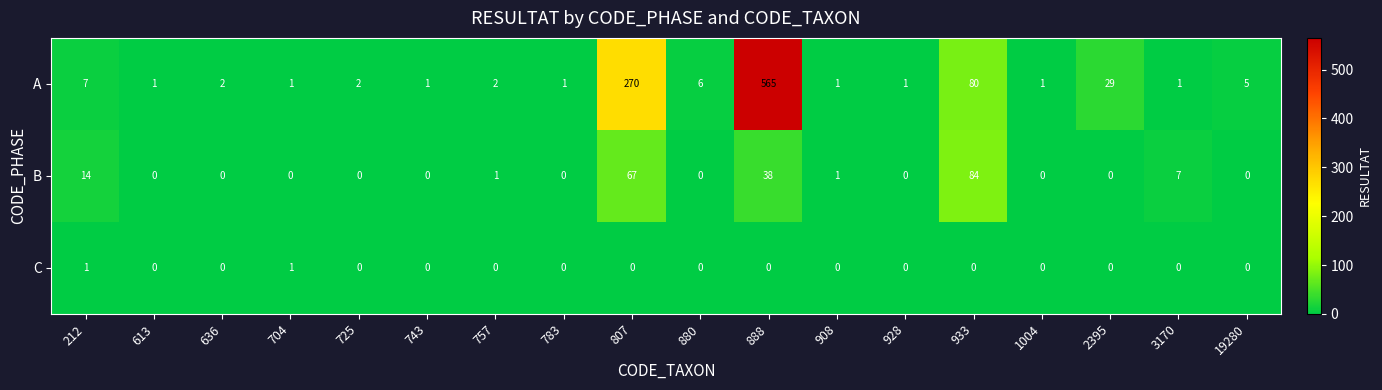

List the series in order of their peak value, highest first.

A, B, C